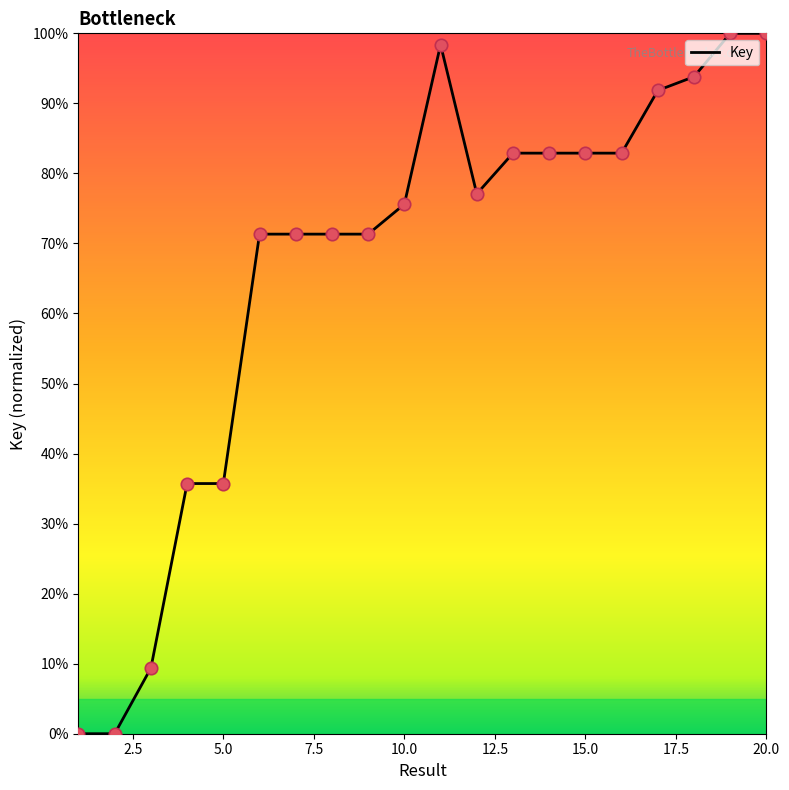

What is the greatest value displayed?

100.0